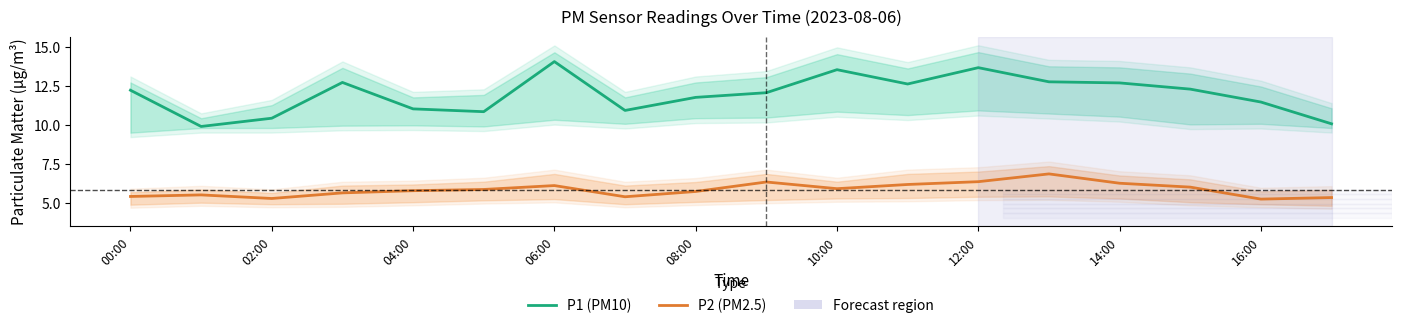

What is the average value of the P2 (PM2.5) series?

5.8